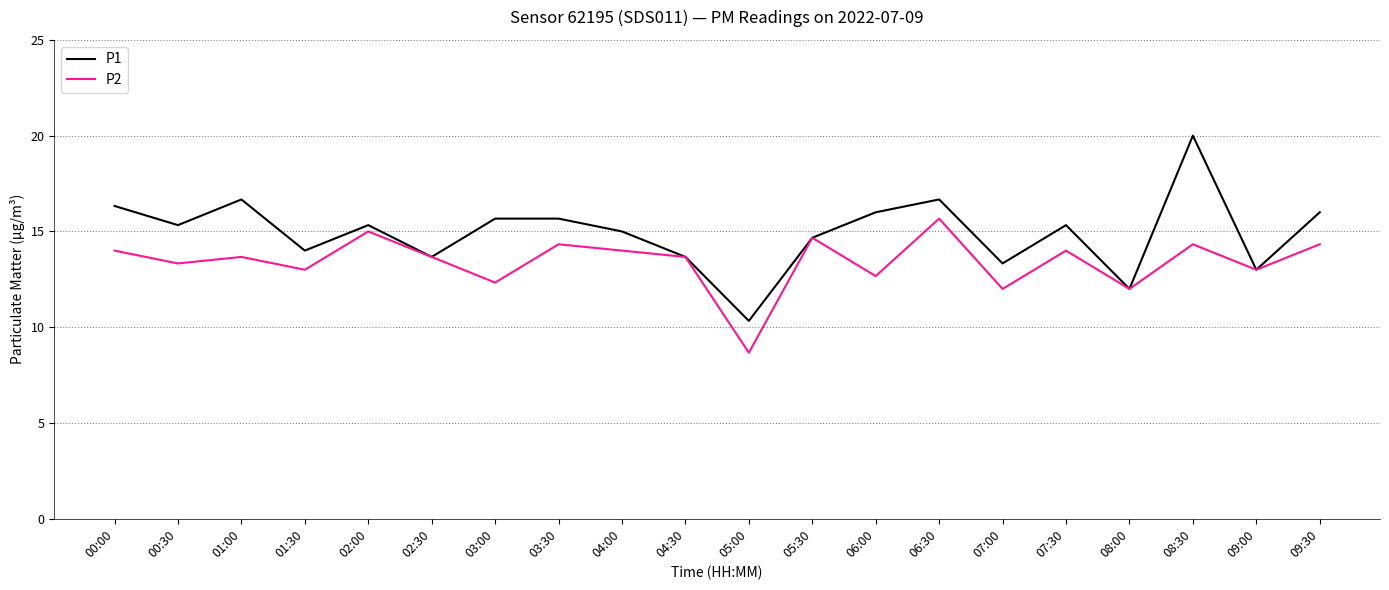

What is the smallest value displayed?

8.7